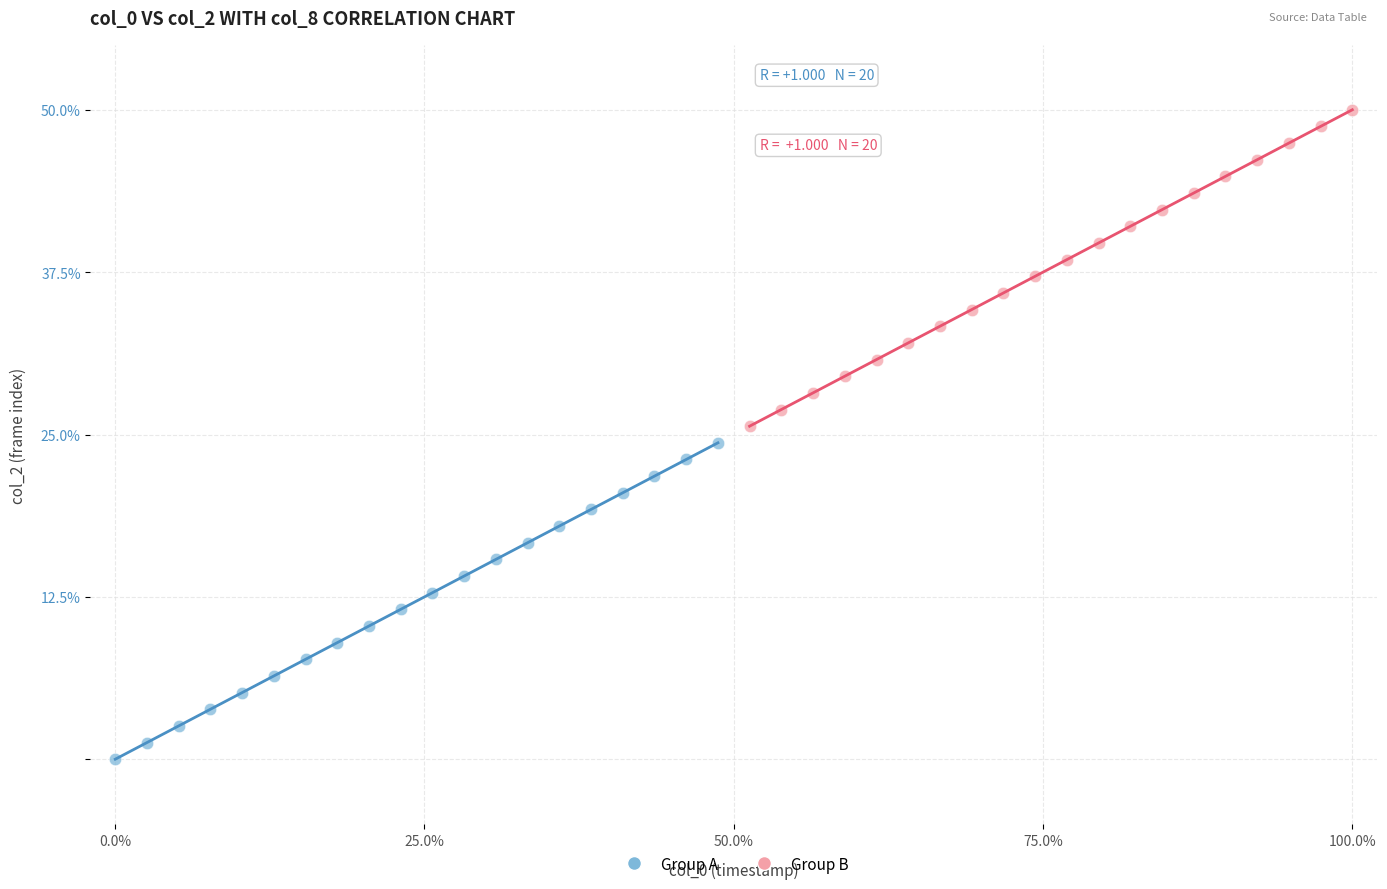

Which series contains the lowest Y value?

Group A